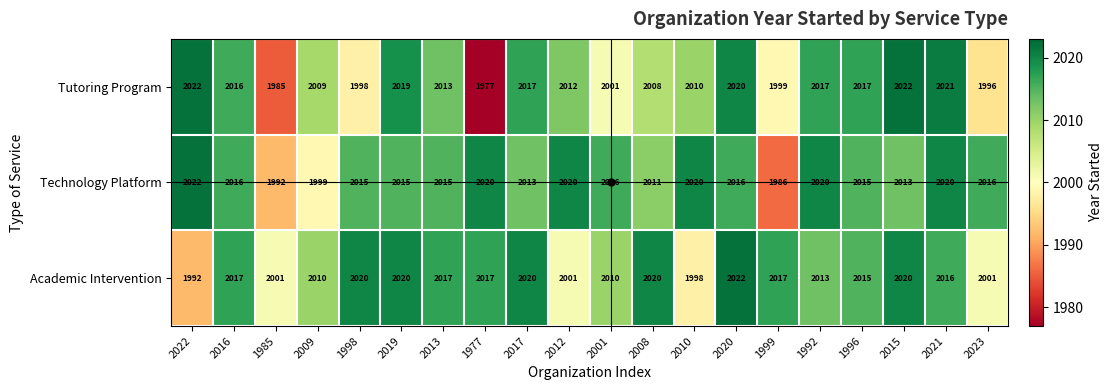

What is the average value of the Technology Platform series?

2013